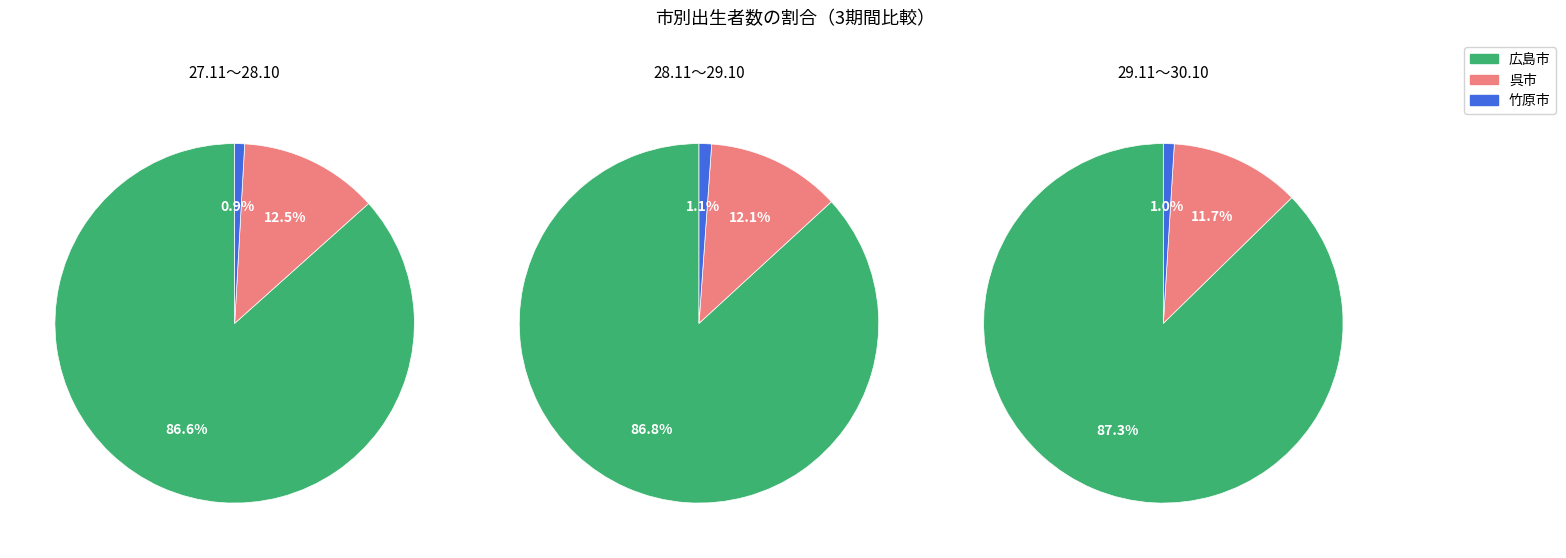

What portion of the pie excludes 28.11～29.10?

67.1%